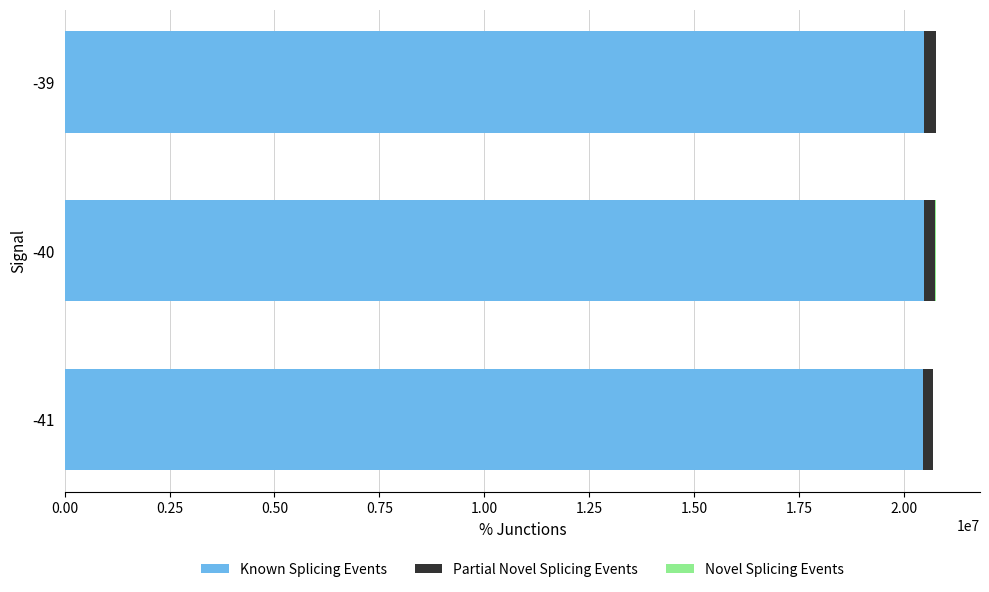

What is the highest value of the Known Splicing Events series?

20491384.0